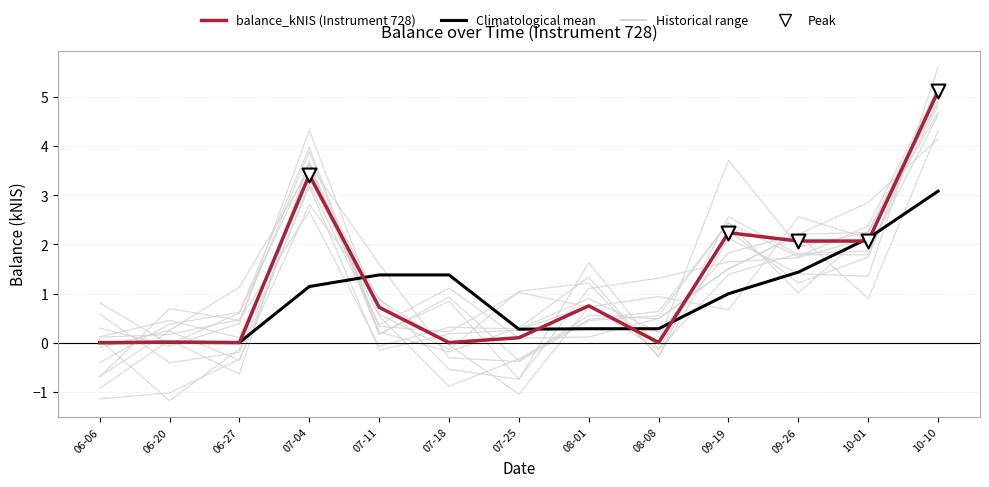

Between 07-11 and 08-01, which is larger?

08-01